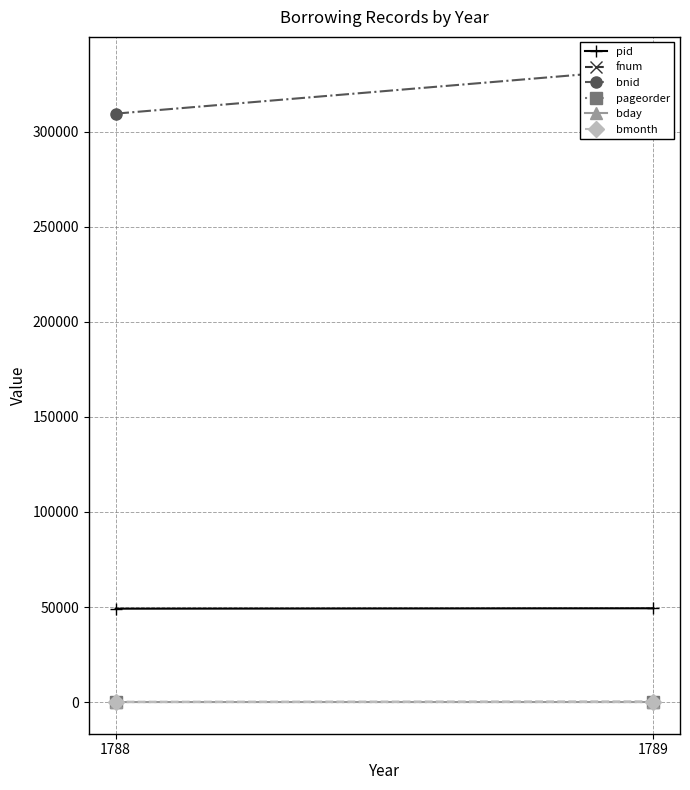

Is the value of bnid at 1788 greater than the value of pid at 1789?

Yes